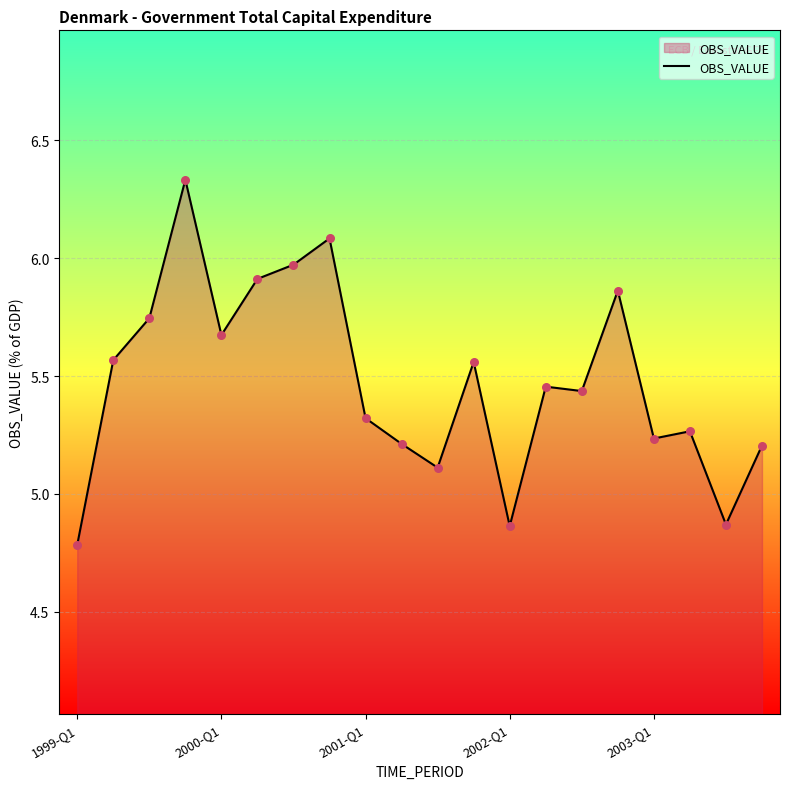

What is the smallest value displayed?

4.8